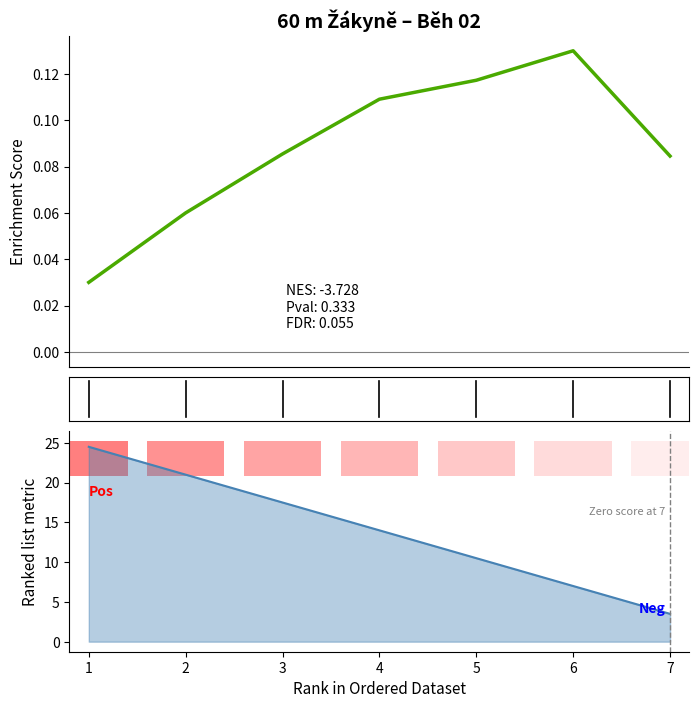

What is the difference between the maximum and minimum values?

0.1